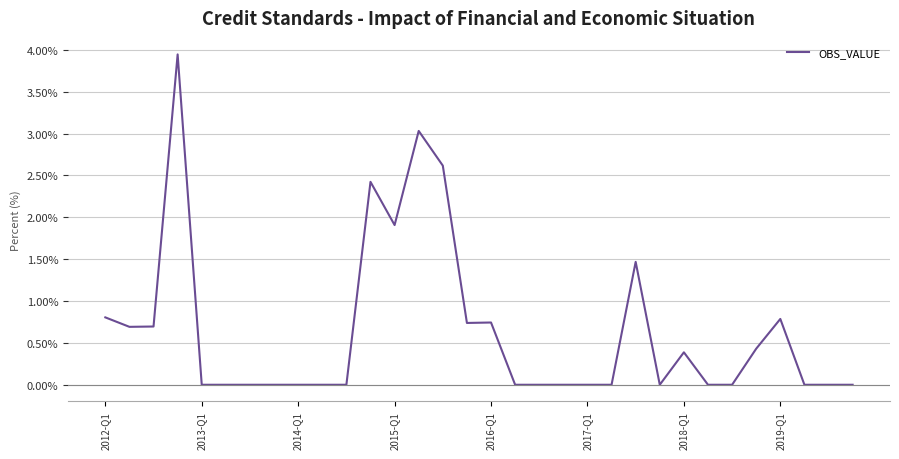

Does the chart display data point markers on the line(s)?

No